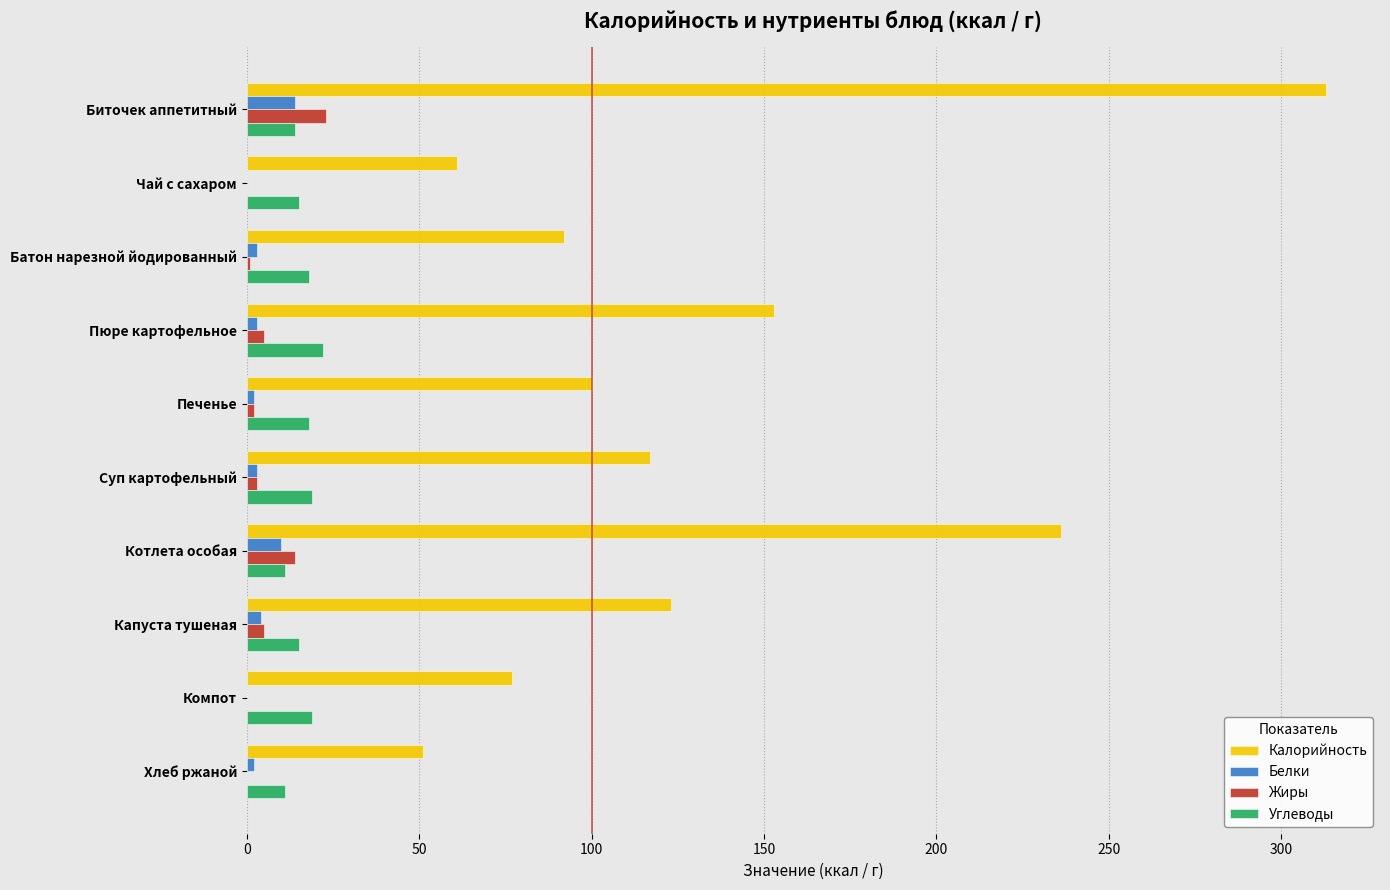

At which category is the sum across all series the highest?

Биточек аппетитный